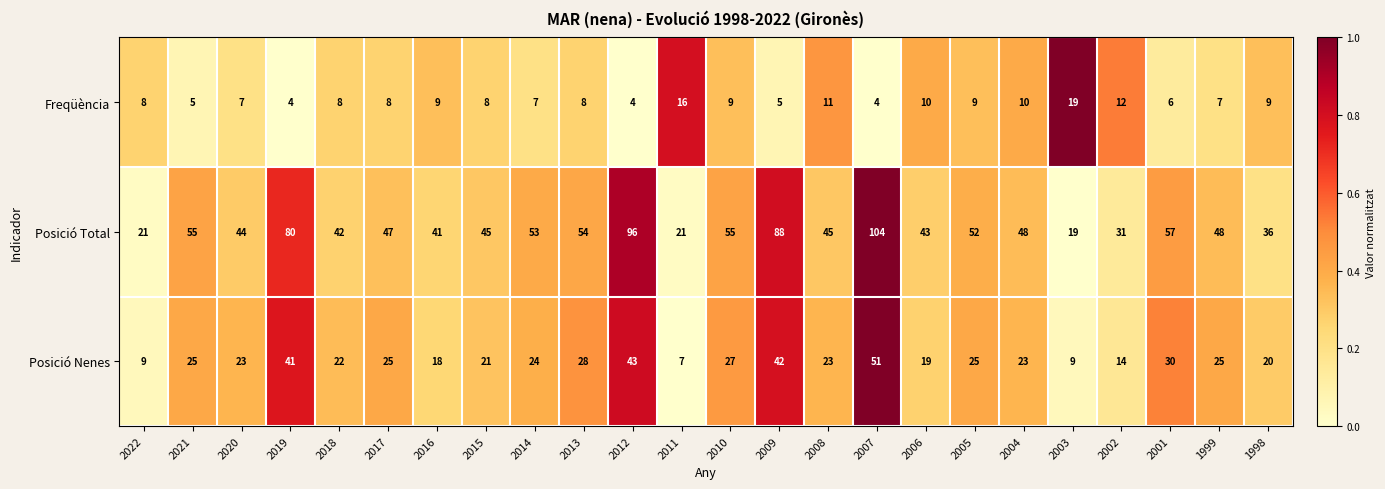

How many distinct data groups are displayed?

3